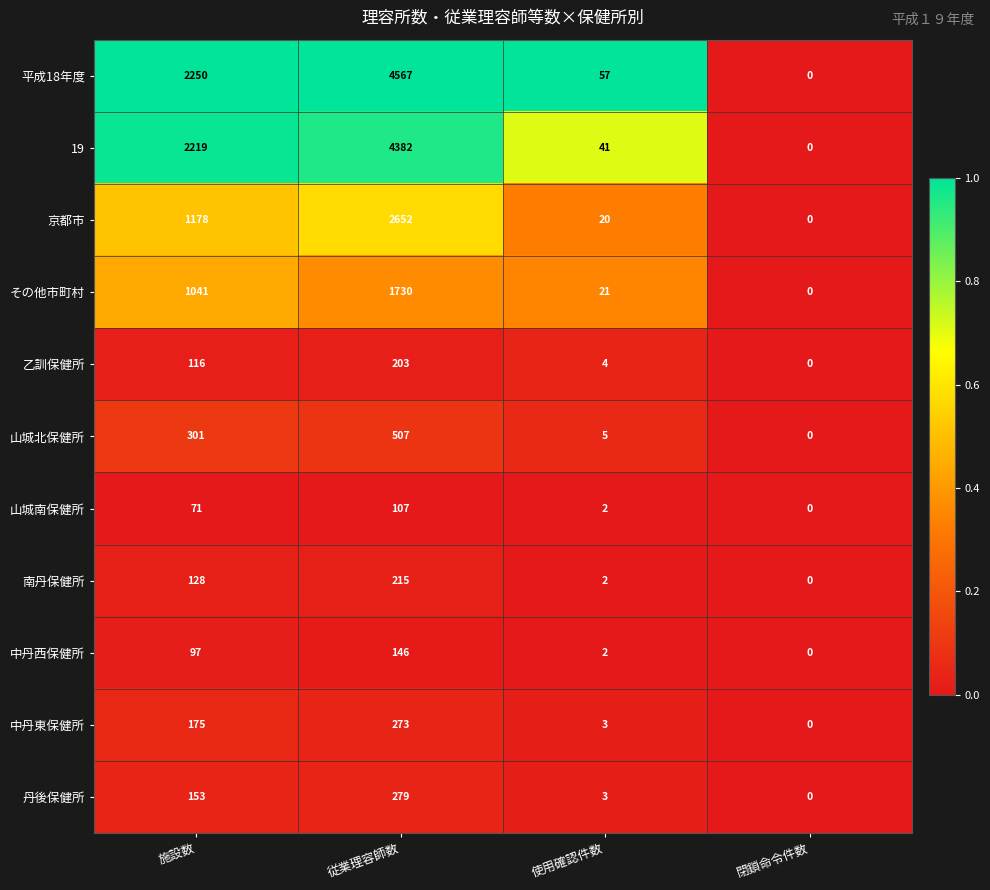

What is the average value of the その他市町村 series?

698